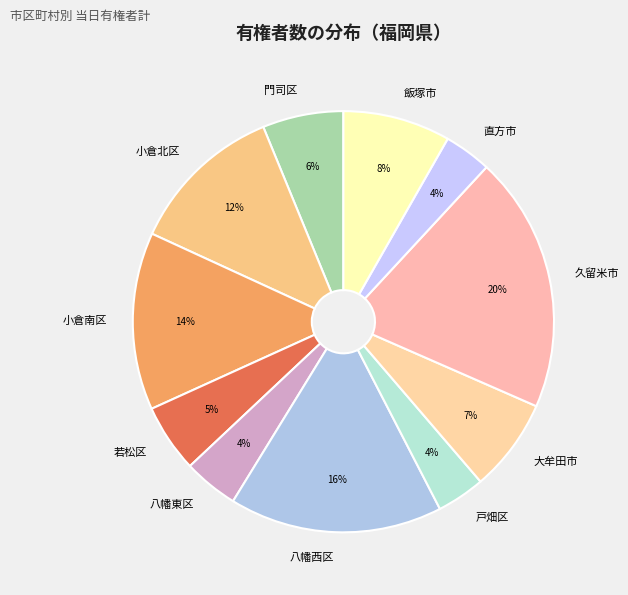

Does 大牟田市 represent more than half of the total?

No